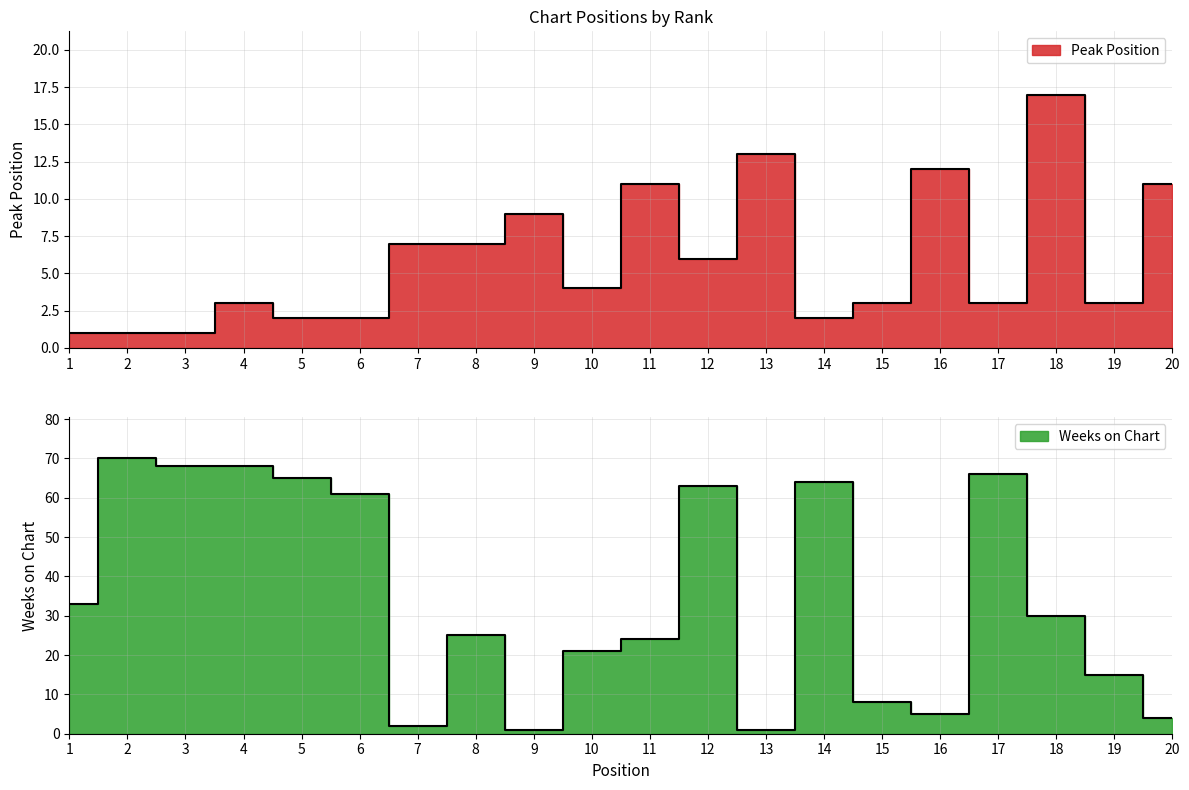

What is the highest value of the Peak Position series?

17